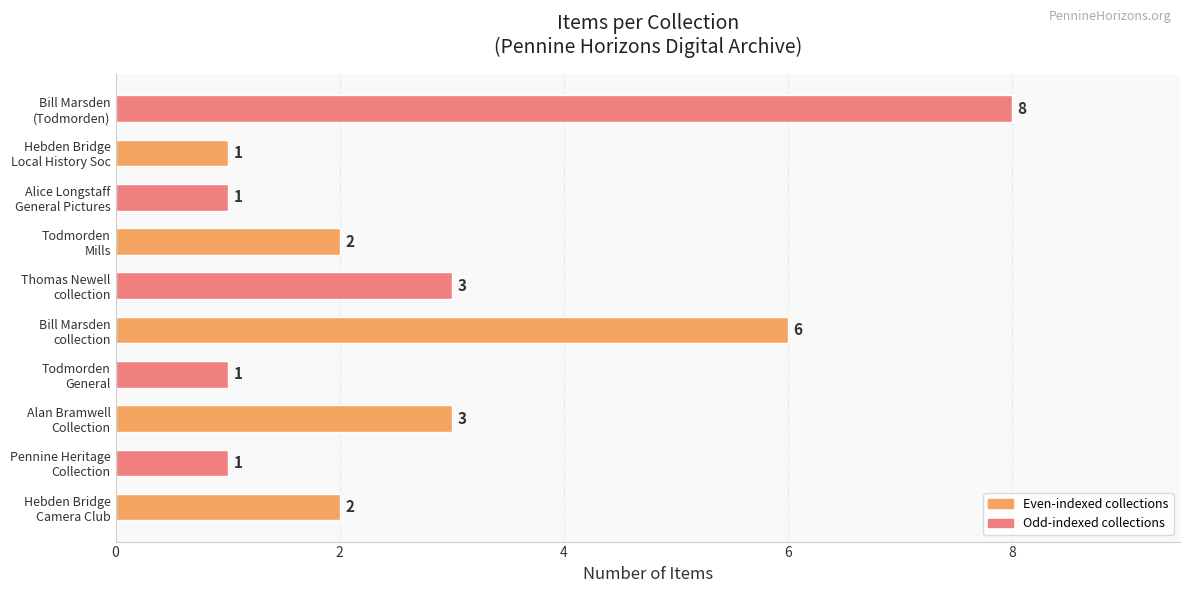

Count the values in the range 1 to 3.

8